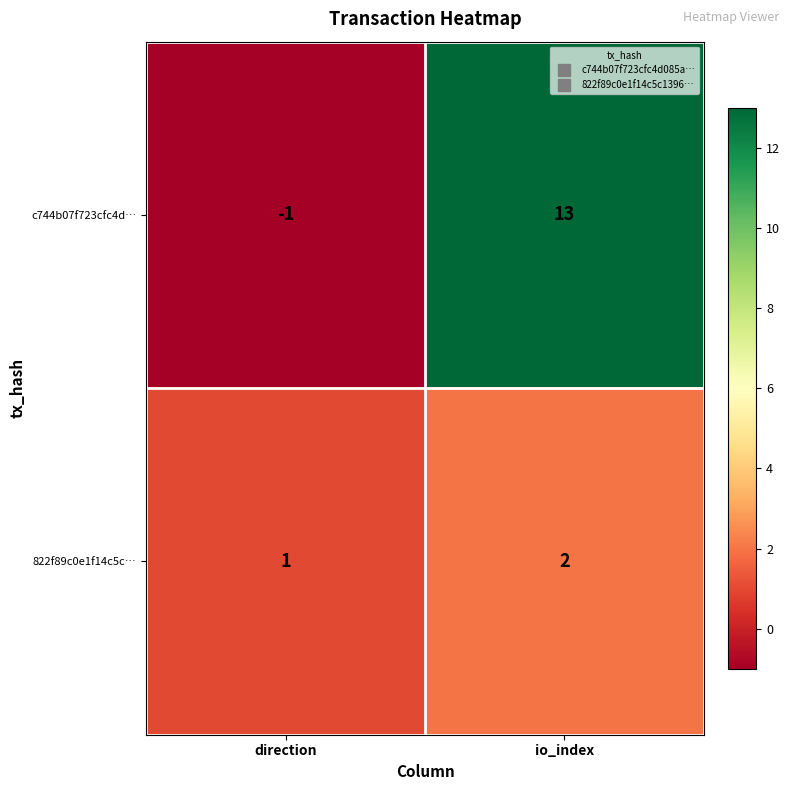

Reading right to left, list all the values displayed in this chart.

c744b07f723cfc4d…: io_index=13	direction=-1
822f89c0e1f14c5c…: io_index=2	direction=1